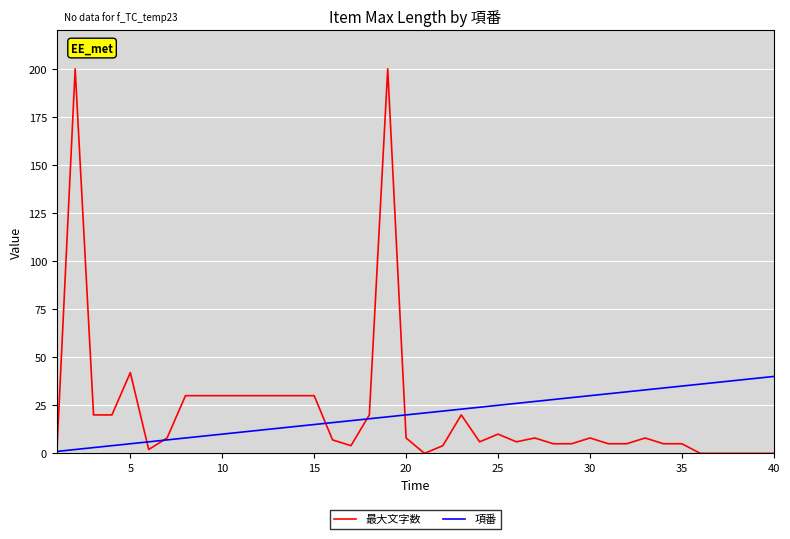

Is this an area chart (filled region under the line)?

No